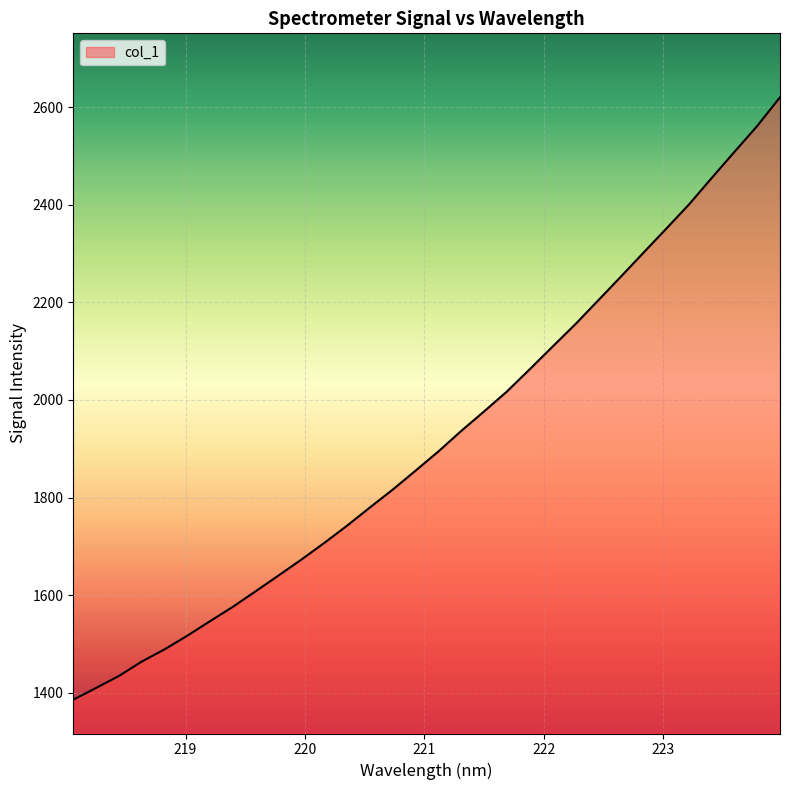

What is the minimum value shown in the chart?

1385.7